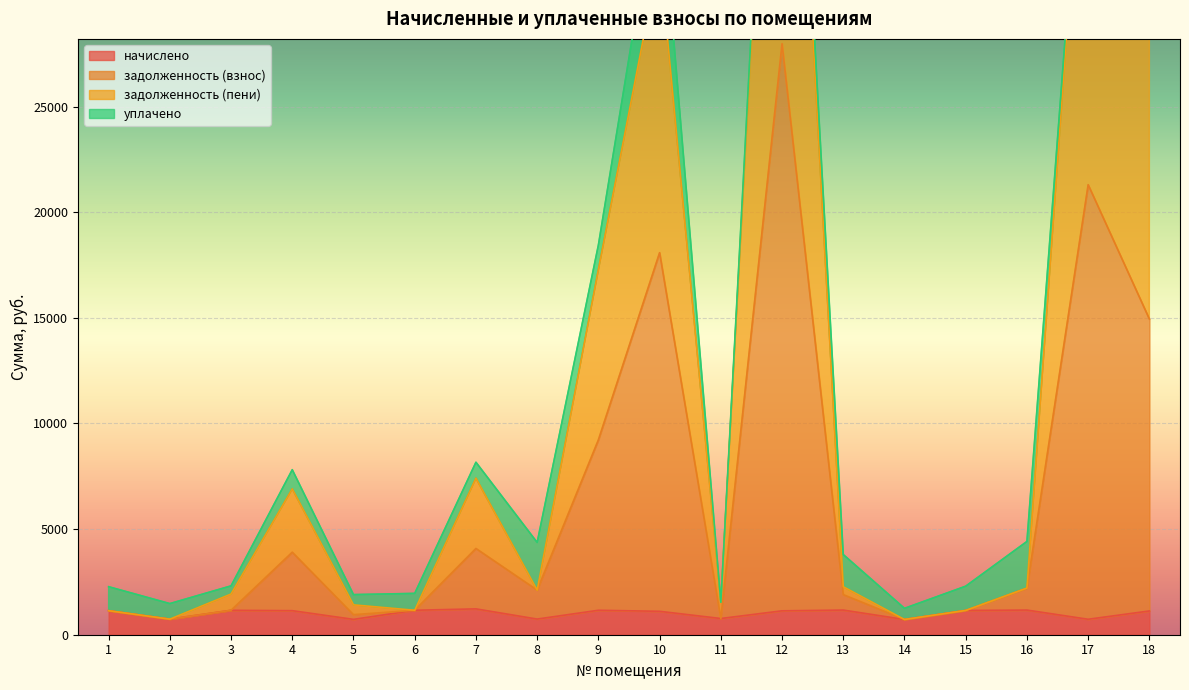

What is the total value across all series at 11?

3068.9